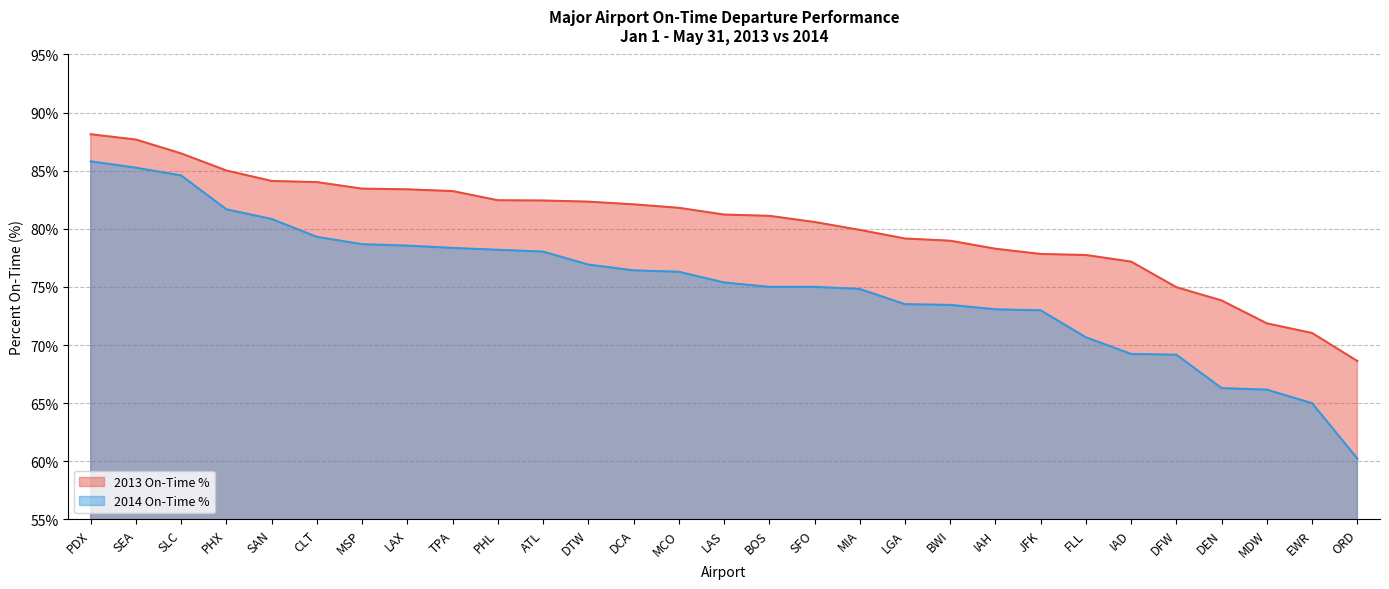

At SFO, list the series in order from largest to smallest.

2013 On-Time %, 2014 On-Time %